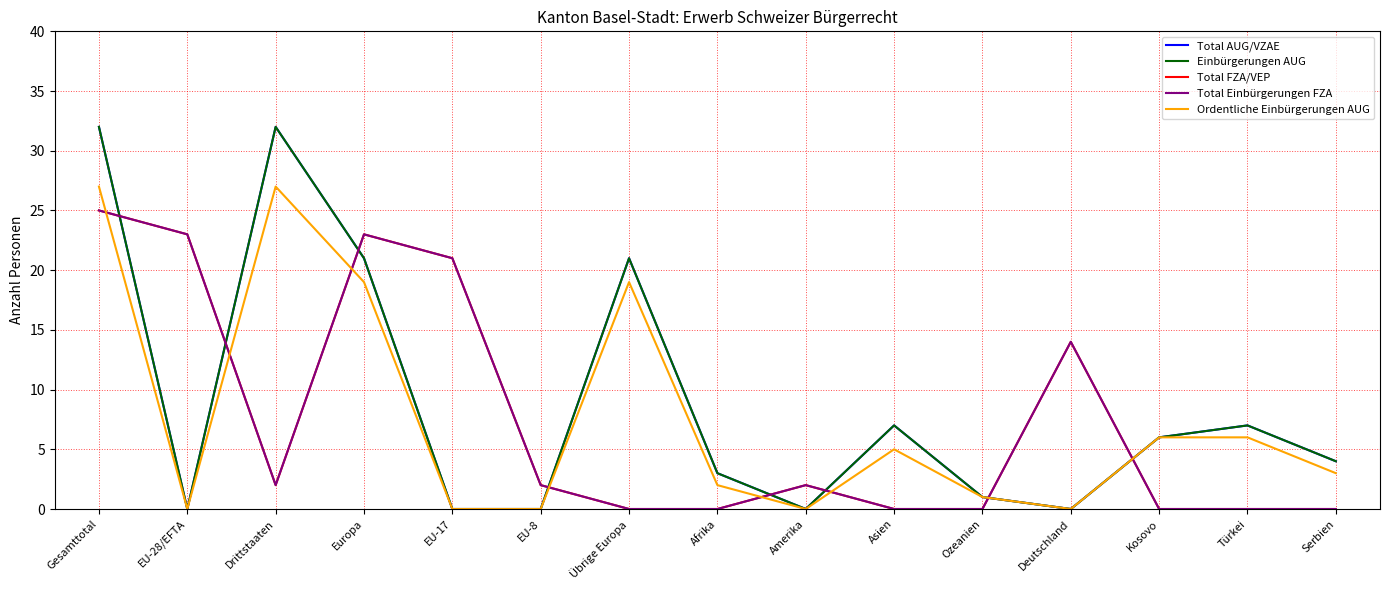

List the labels in order of Total Einbürgerungen FZA value, smallest first.

Übrige Europa, Afrika, Asien, Ozeanien, Kosovo, Türkei, Serbien, Drittstaaten, EU-8, Amerika, Deutschland, EU-17, EU-28/EFTA, Europa, Gesamttotal